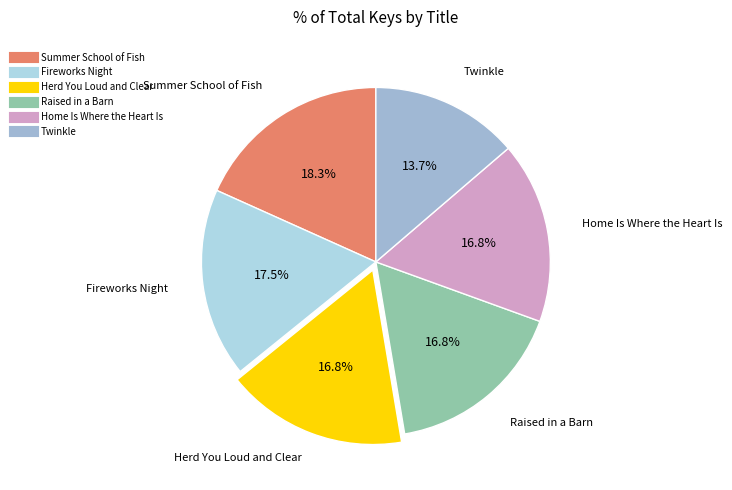

What percentage is the Raised in a Barn slice, to the nearest percent?

17%